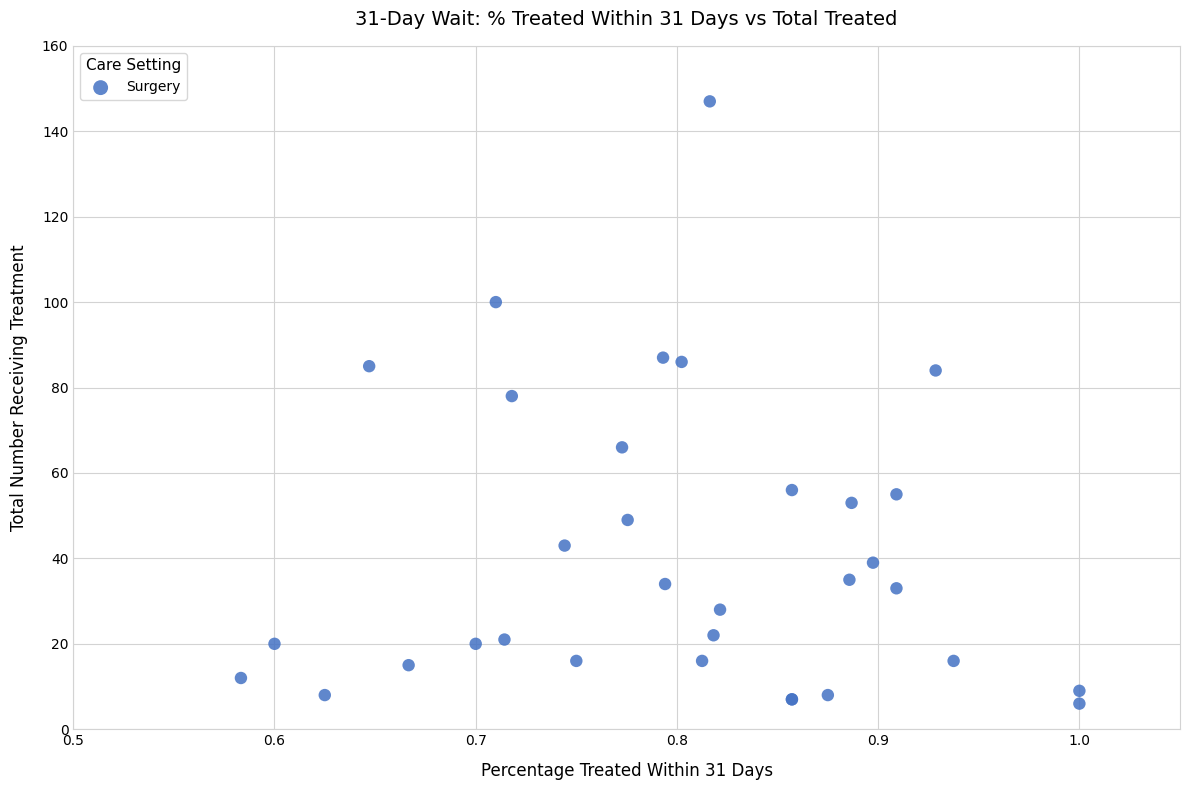

What Y value in the scatter plot is closest to 76?

78